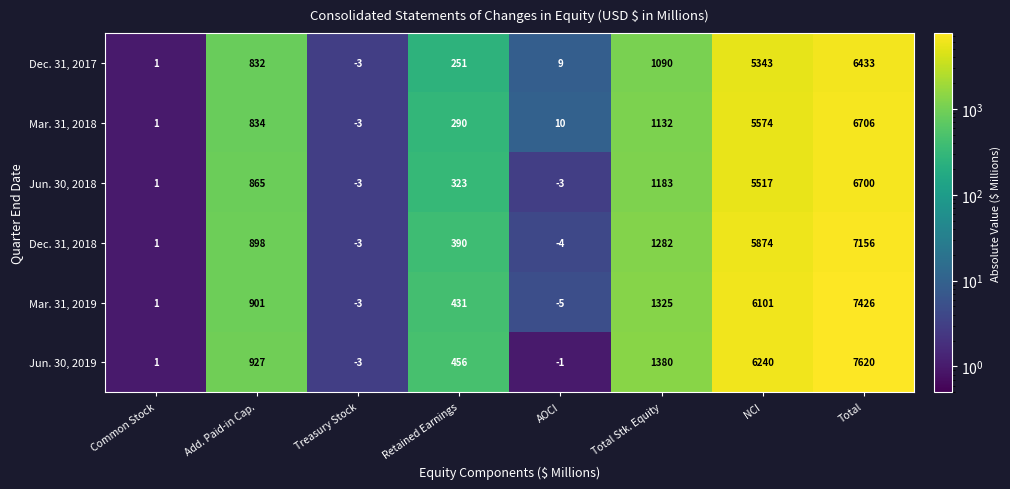

Is it true that Jun. 30, 2018 equals 800 at Total Stk. Equity?

False